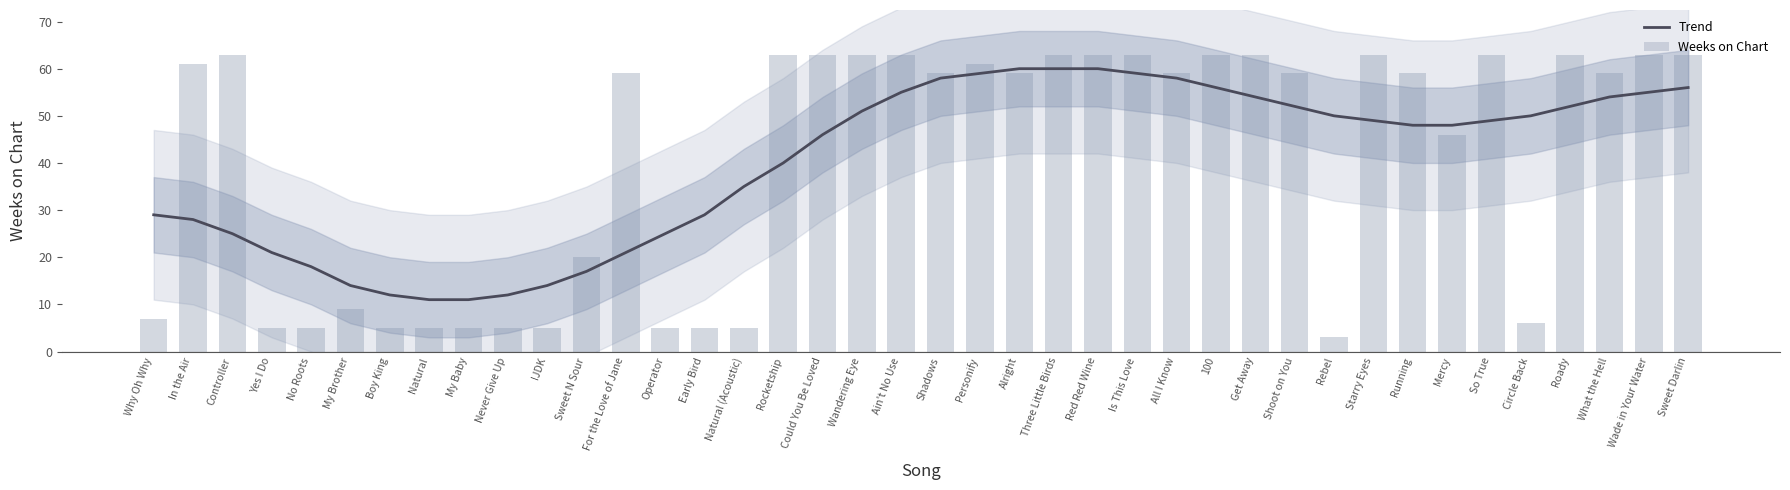

How many data points in Weeks on Chart are above 59?

17